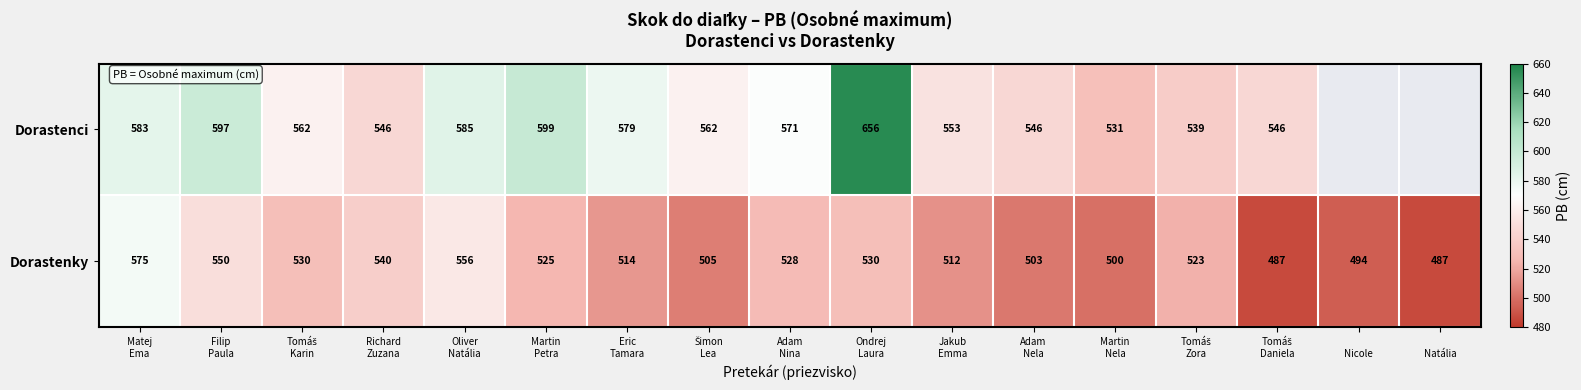

What is the highest value of the Dorastenky series?

575